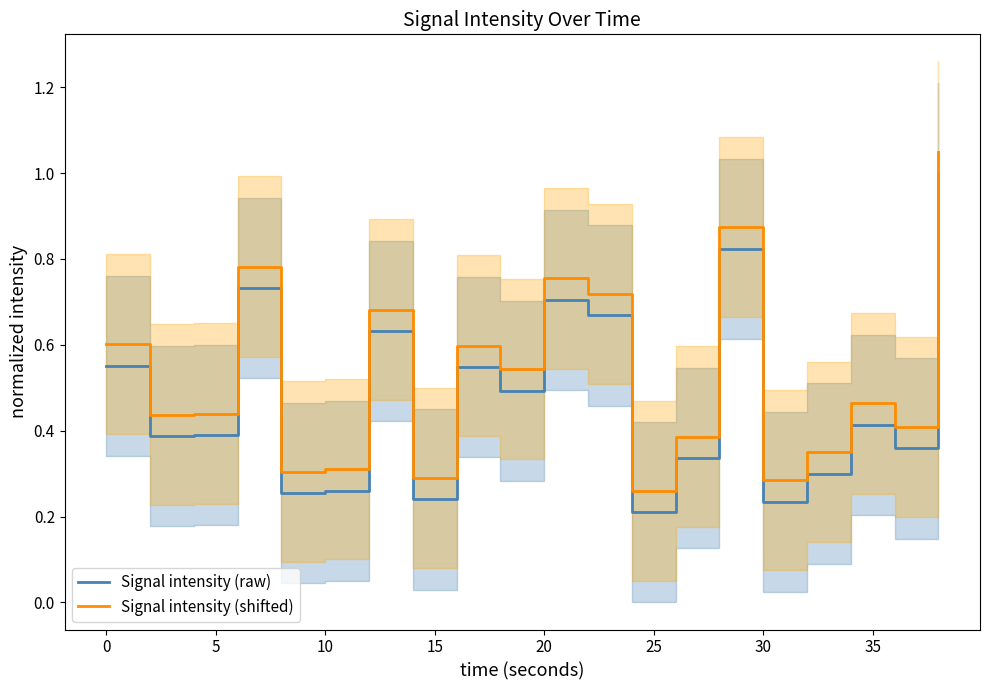

What is the average value of the Signal intensity (raw) series?

0.5